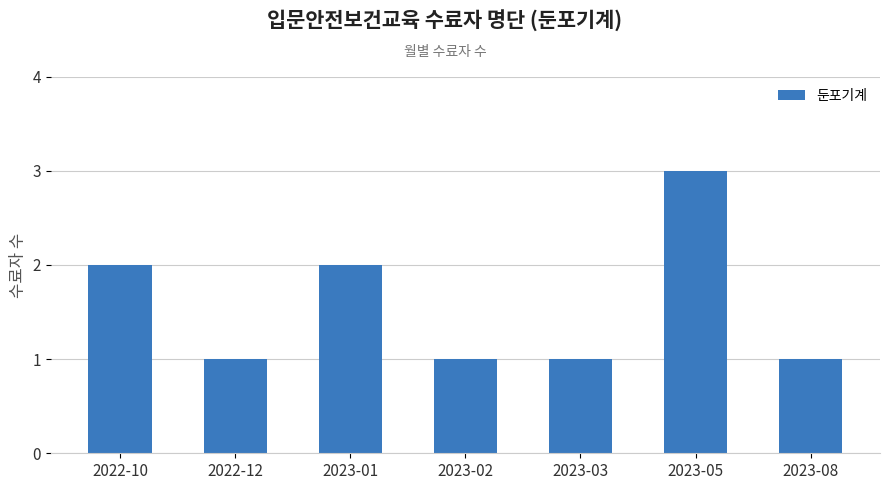

Reading left to right, transcribe all the data shown in this chart.

2022-10=2	2022-12=1	2023-01=2	2023-02=1	2023-03=1	2023-05=3	2023-08=1